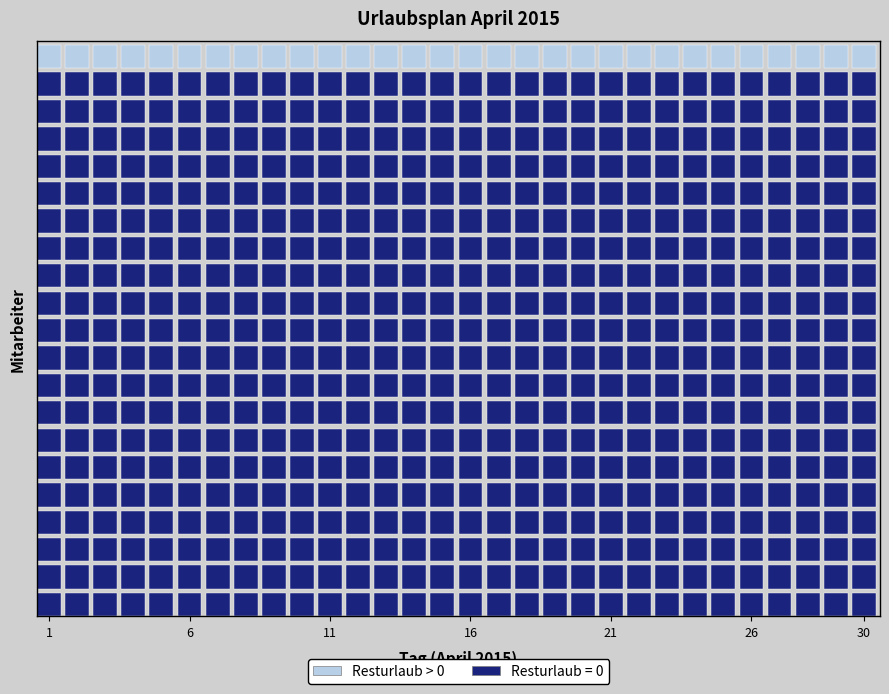

What is the maximum value shown in the chart?

28